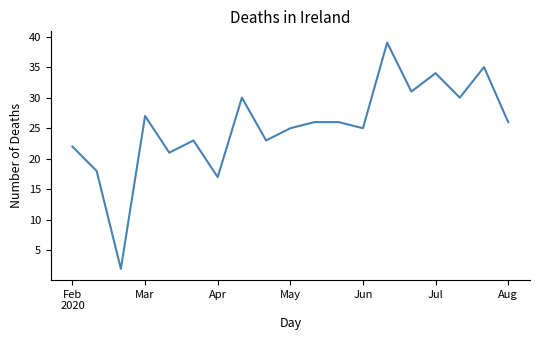

What is the greatest value displayed?

39